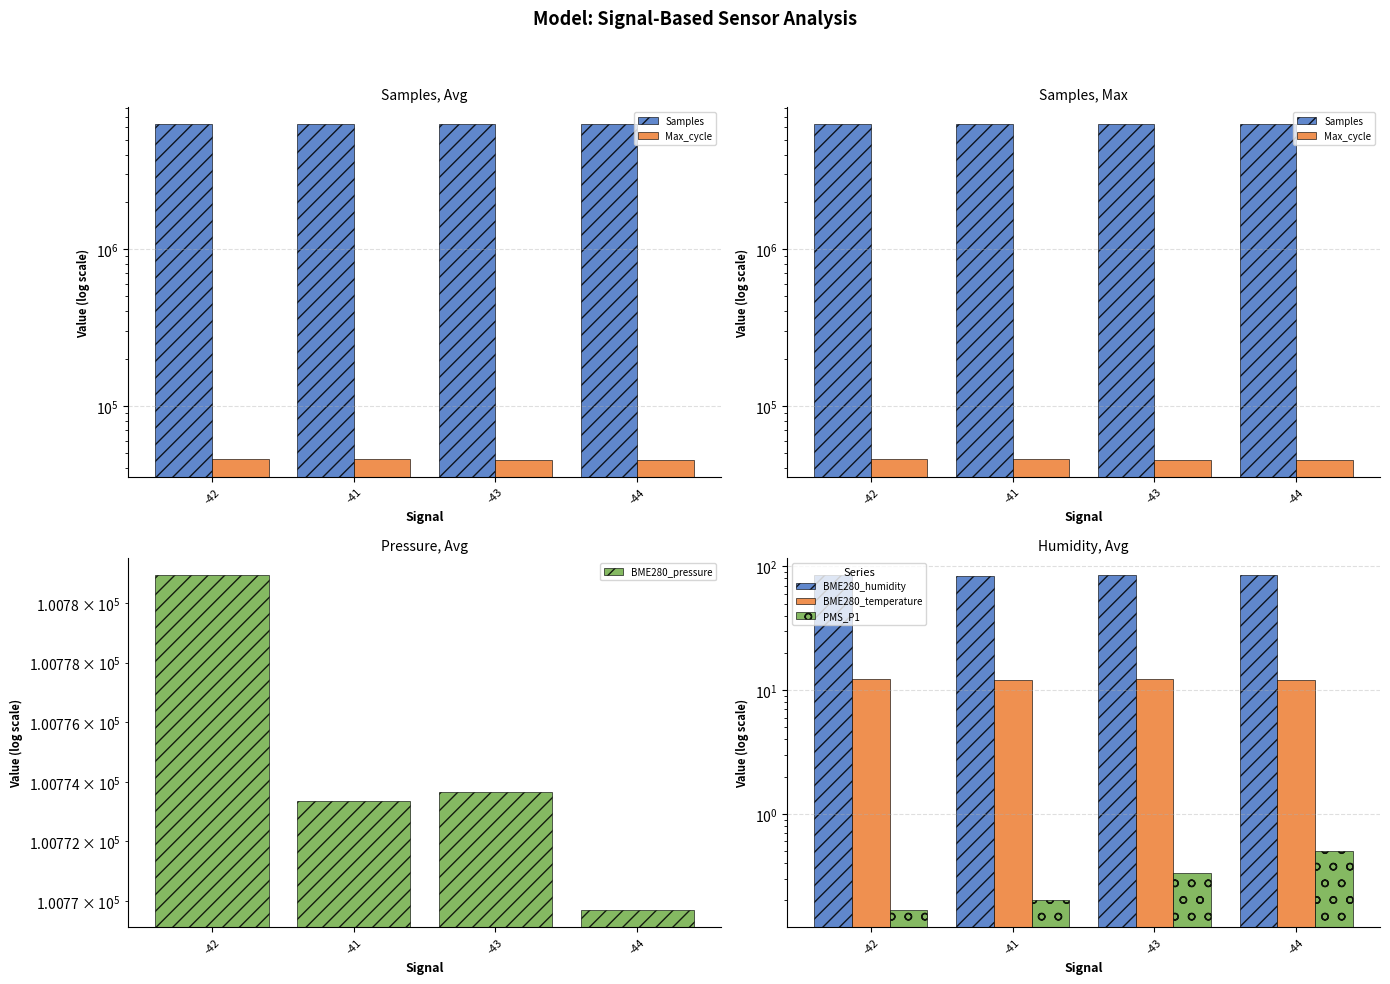

What is the sum of all BME280_pressure values?

403097.6